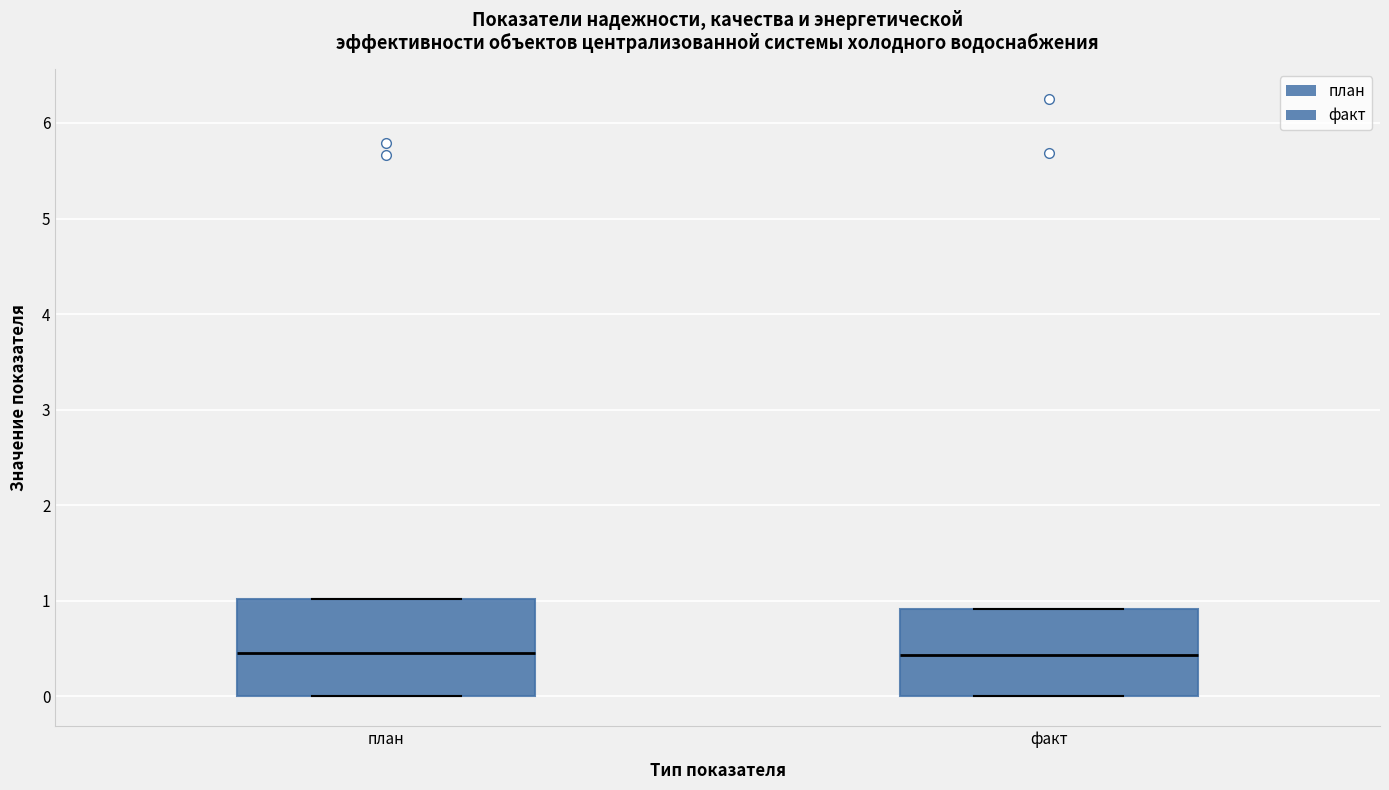

Which box is the tallest, from its lower edge to its upper edge?

план